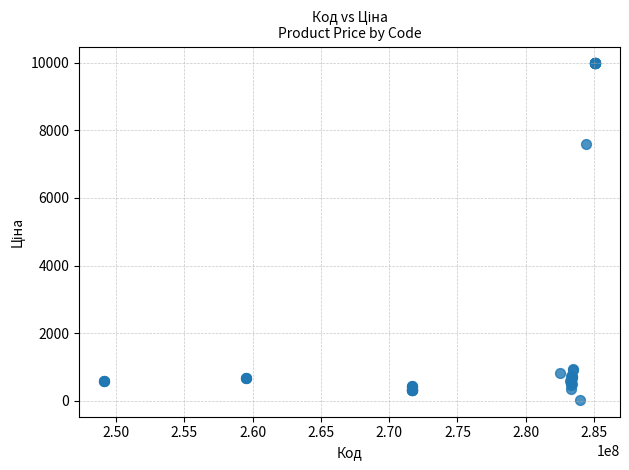

What Y value in the scatter plot is closest to 5003?

7596.5